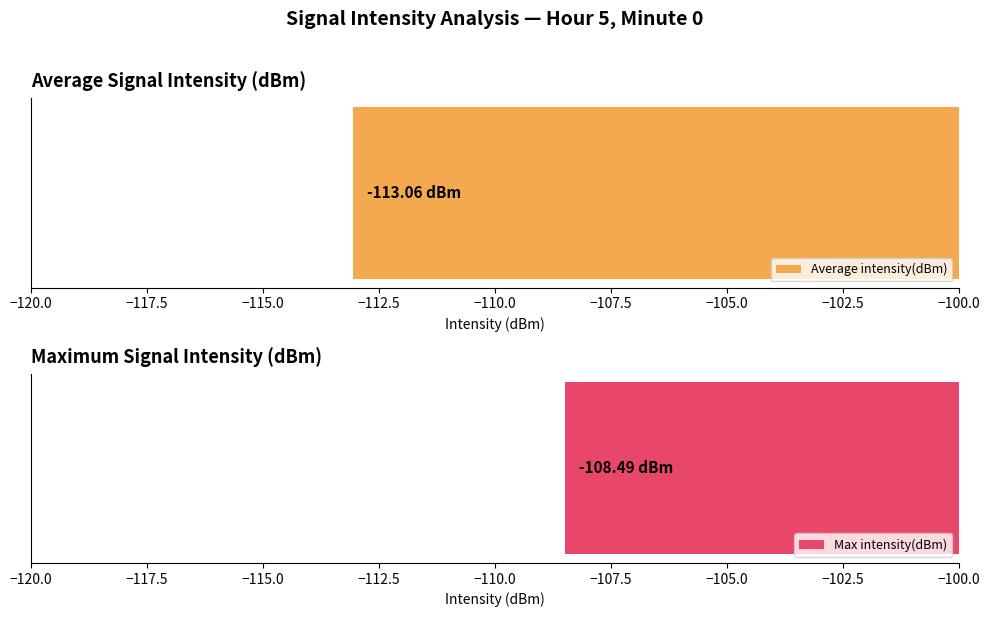

The Max intensity(dBm) series shows -108.5 at 8. True or false?

True